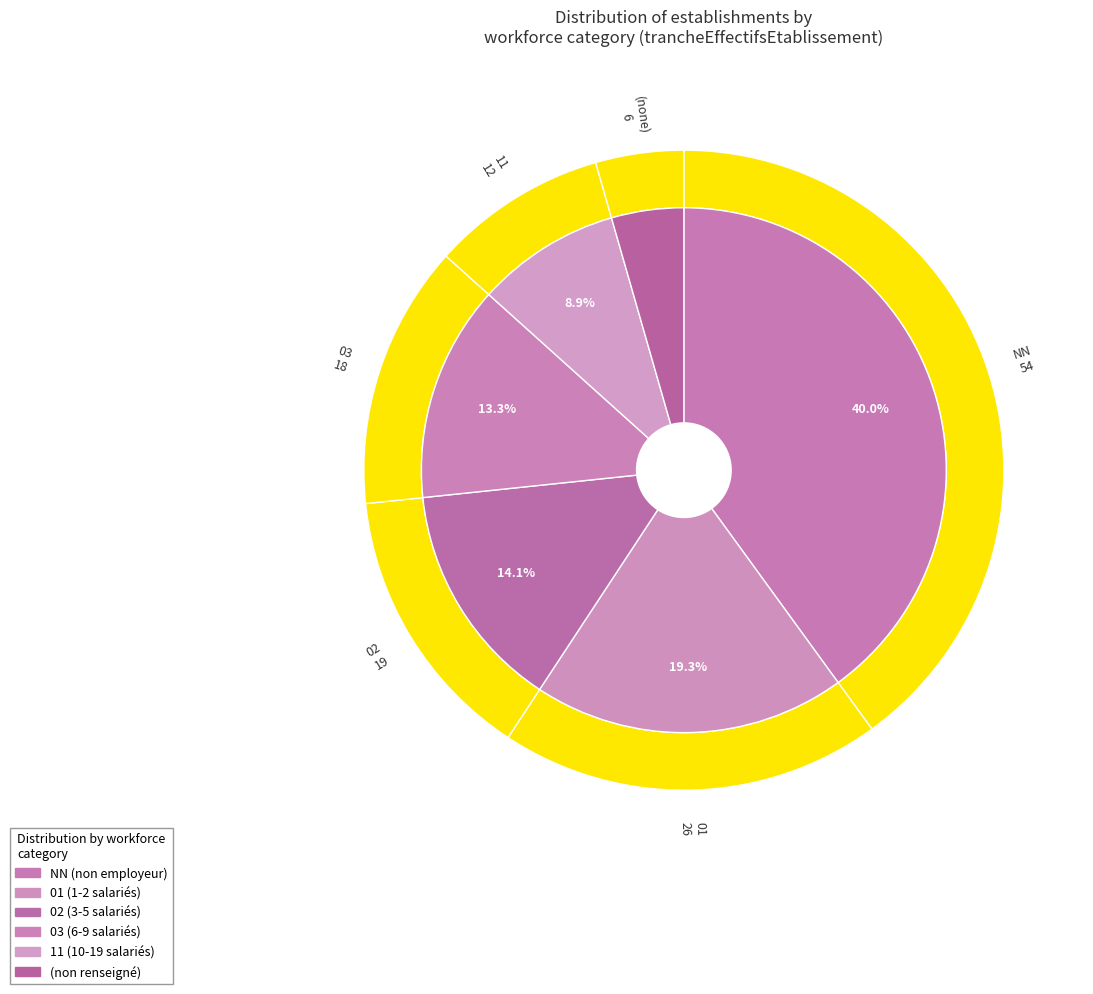

To the nearest percent, what portion does NN represent?

40%